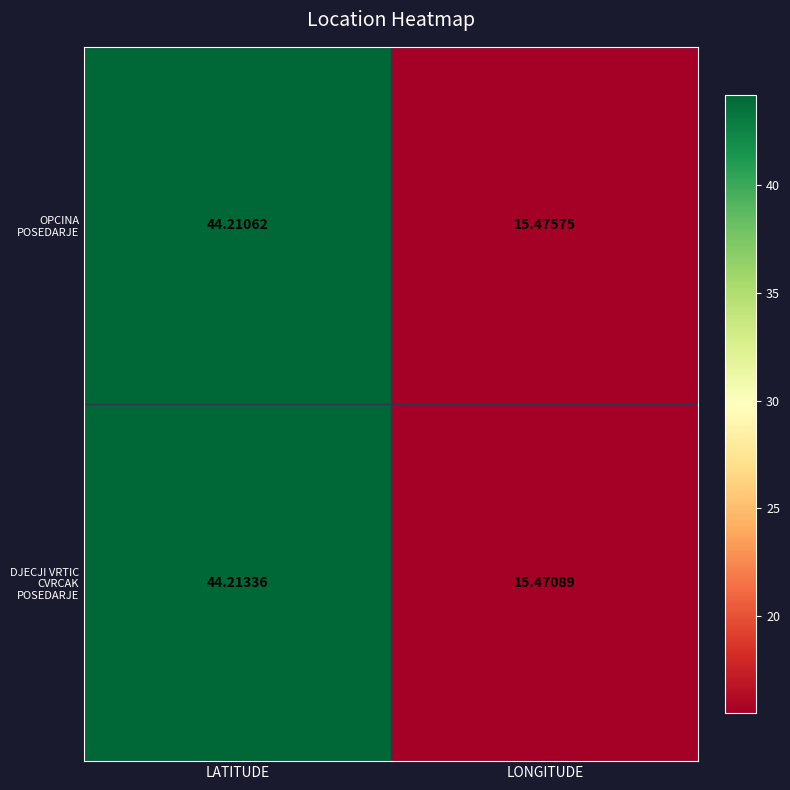

At which category is the sum across all series the highest?

LATITUDE